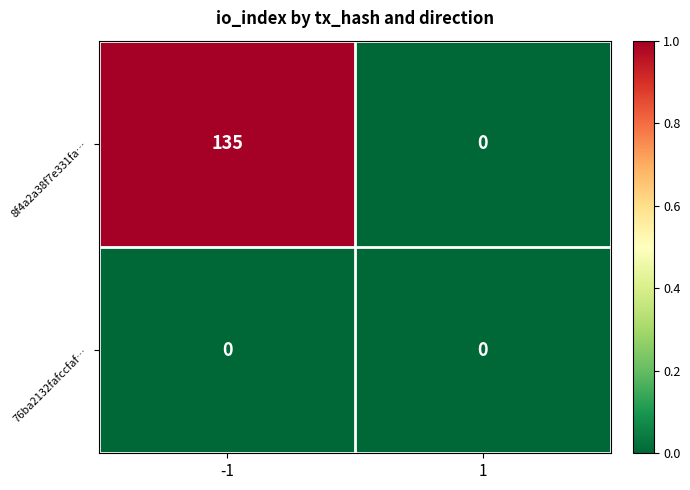

Rank the series at -1 from lowest to highest value.

76ba2132fafccfaf…, 8f4a2a38f7e331fa…